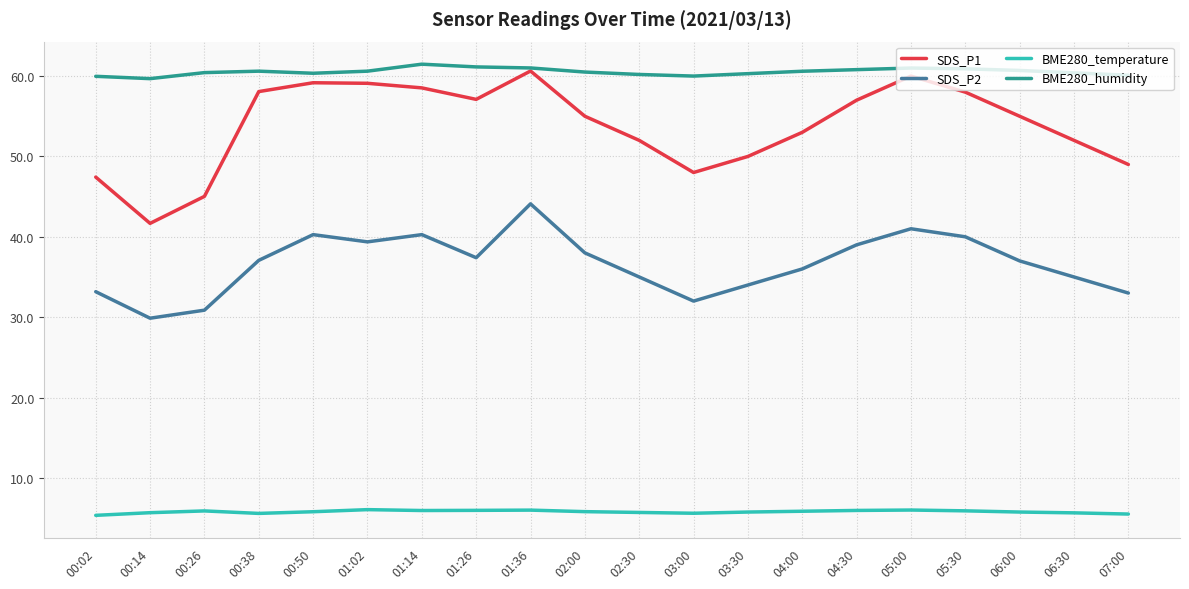

What is the lowest value of the BME280_temperature series?

5.3